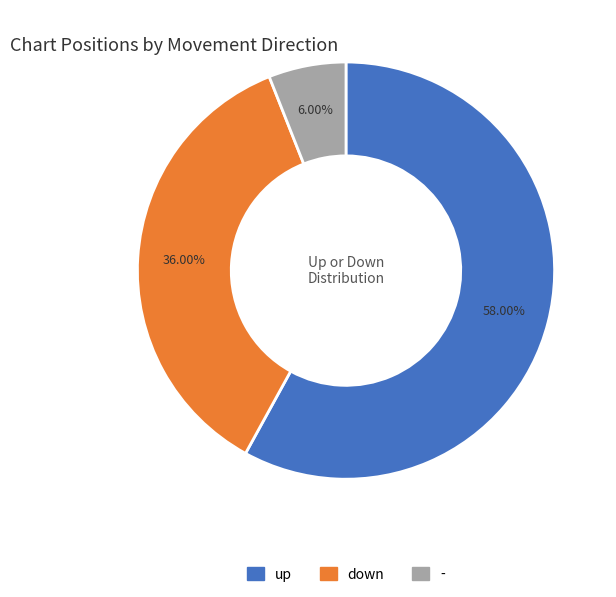

To the nearest percent, what is the difference between the largest and smallest slice percentages?

52%